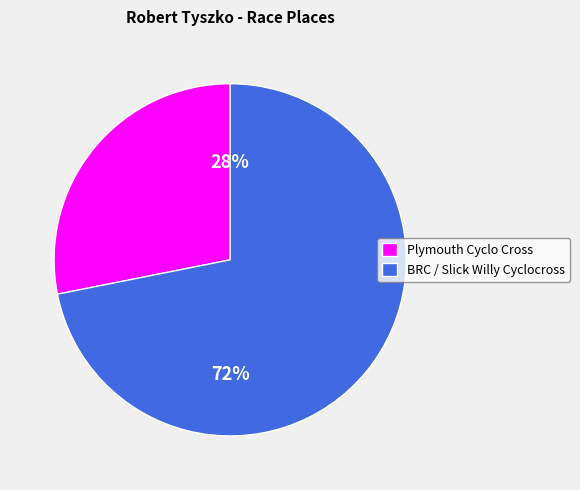

Which slice is the largest?

BRC / Slick Willy Cyclocross